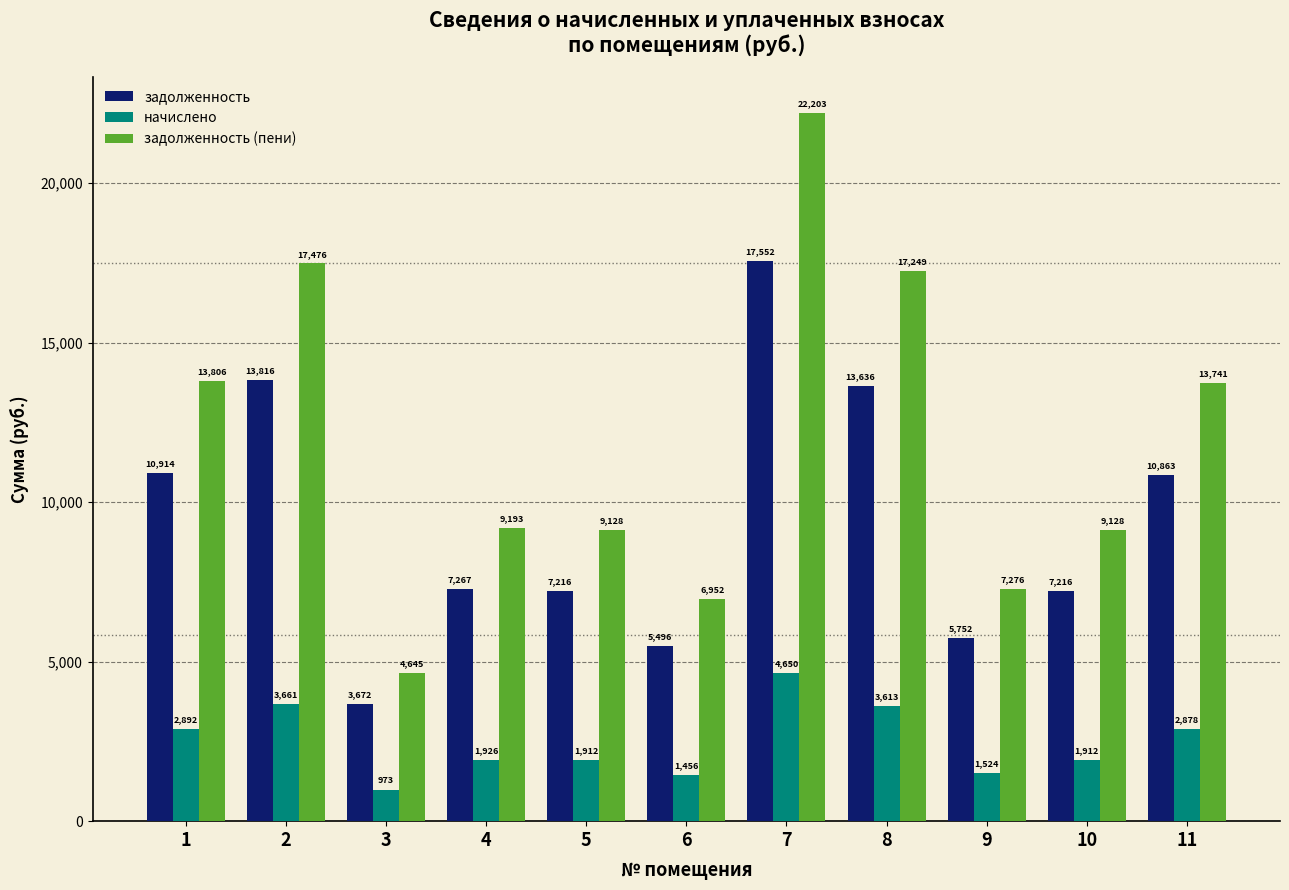

The value of начислено at 5 is 1912.0. True or false?

True